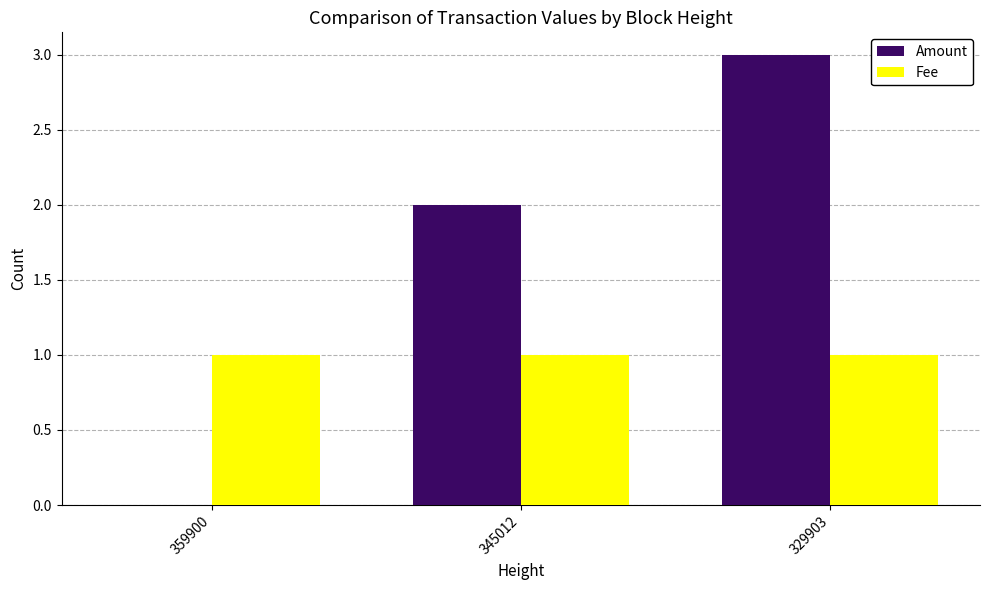

Reading left to right, transcribe all the data shown in this chart.

Amount: 0.0	2.0	3.0
Fee: 1.0	1.0	1.0